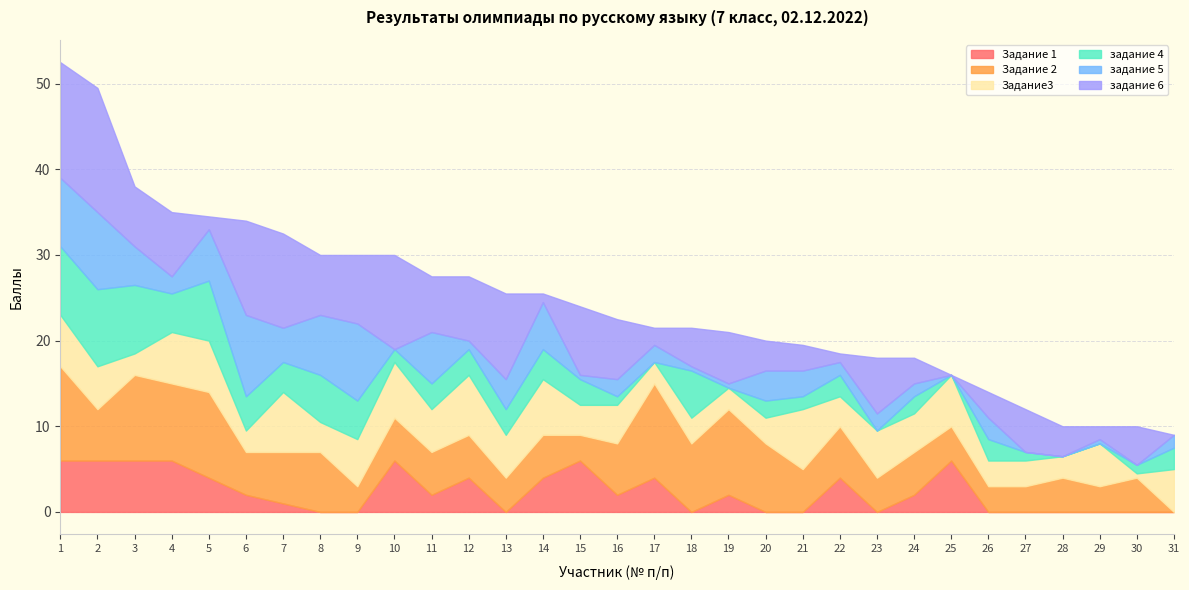

The задание 4 series shows 0.0 at 28. True or false?

True